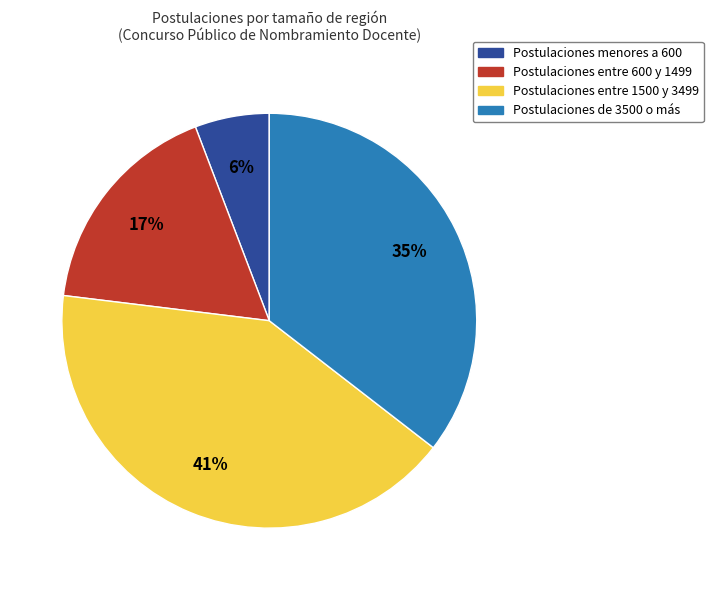

To the nearest percent, what is the average slice percentage?

25%